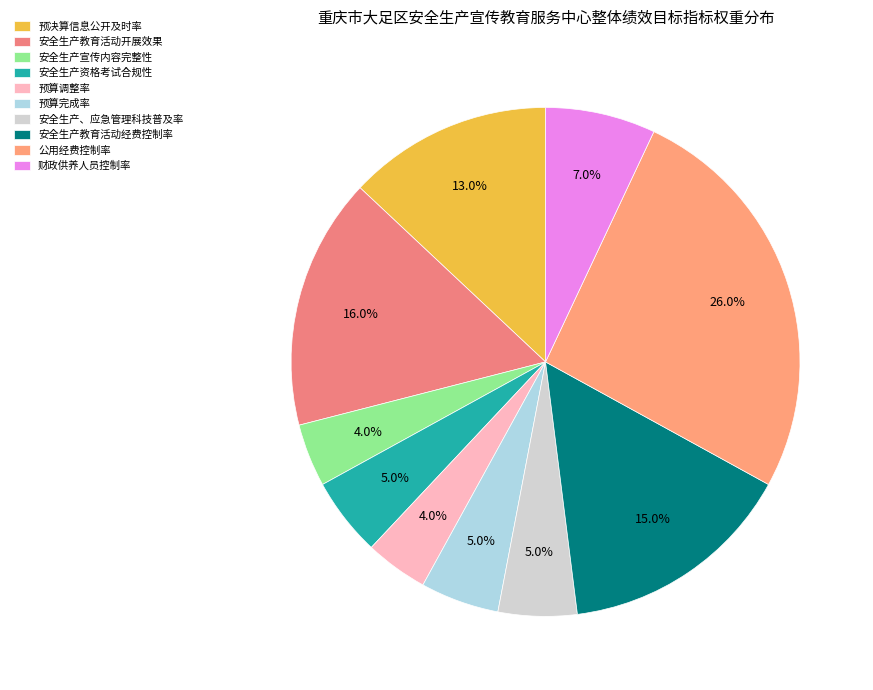

The 预算调整率 slice represents 4% of the pie. True or false?

True